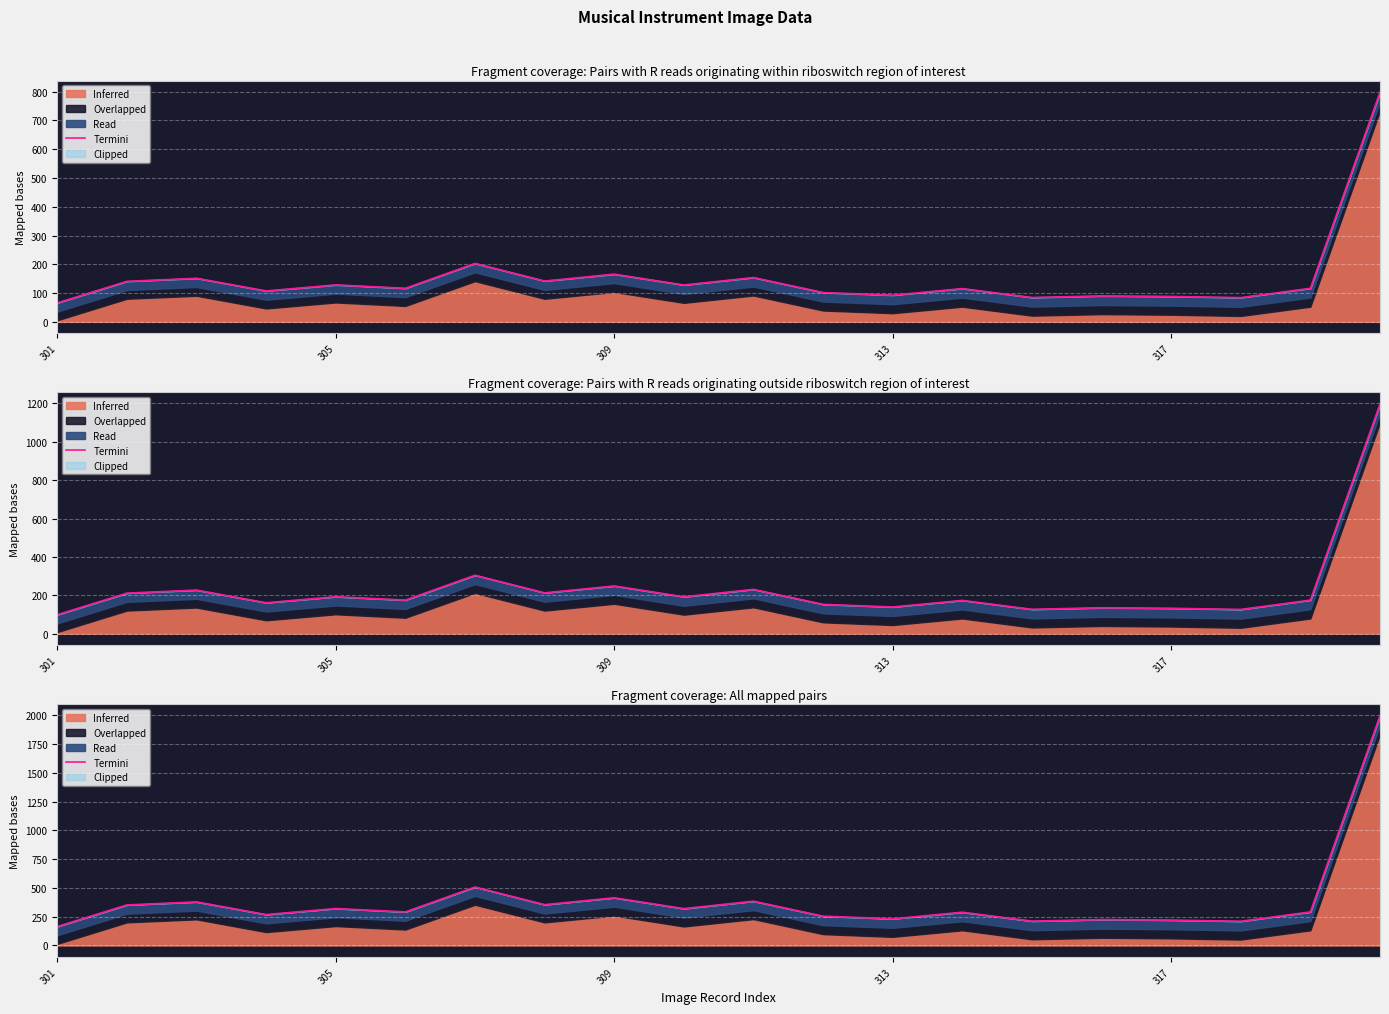

Which category has the lowest value across all series?

301